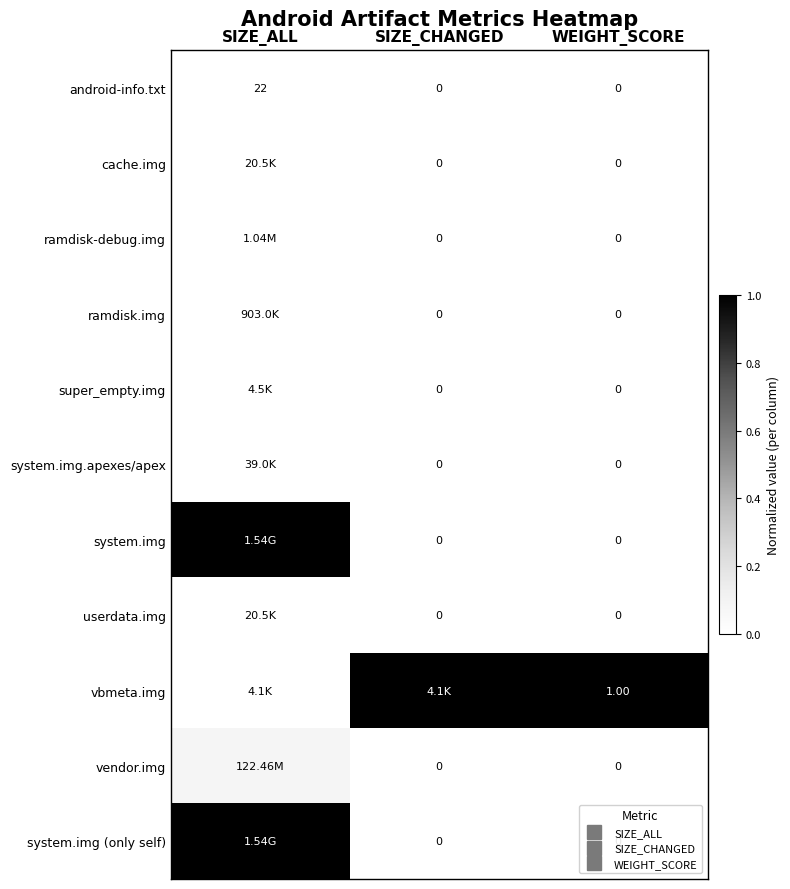

Where is ramdisk-debug.img nearest to the value 0?

SIZE_CHANGED